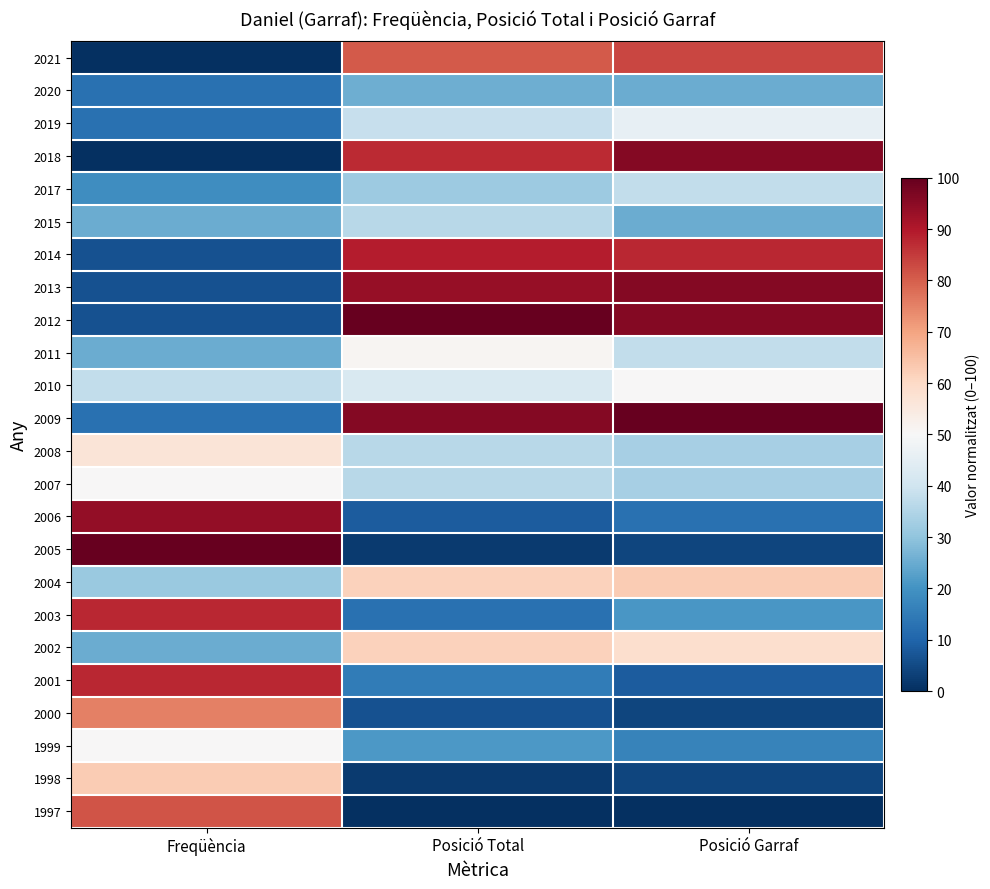

At how many categories does at least one series exceed 50?

3